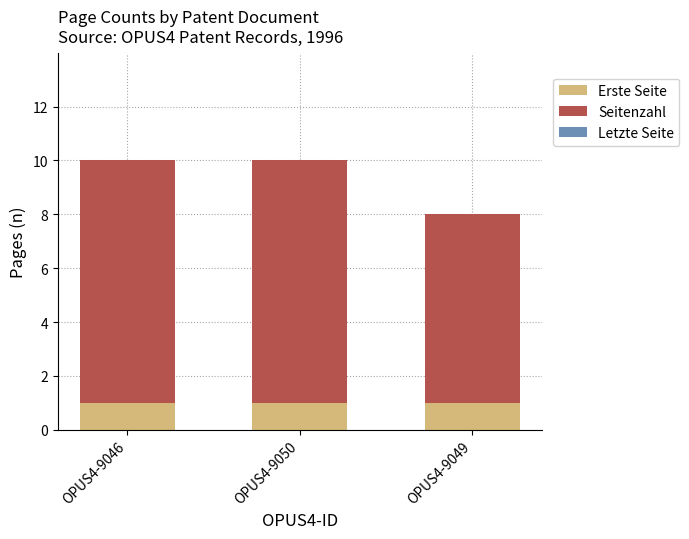

Count the number of categories in the chart.

3